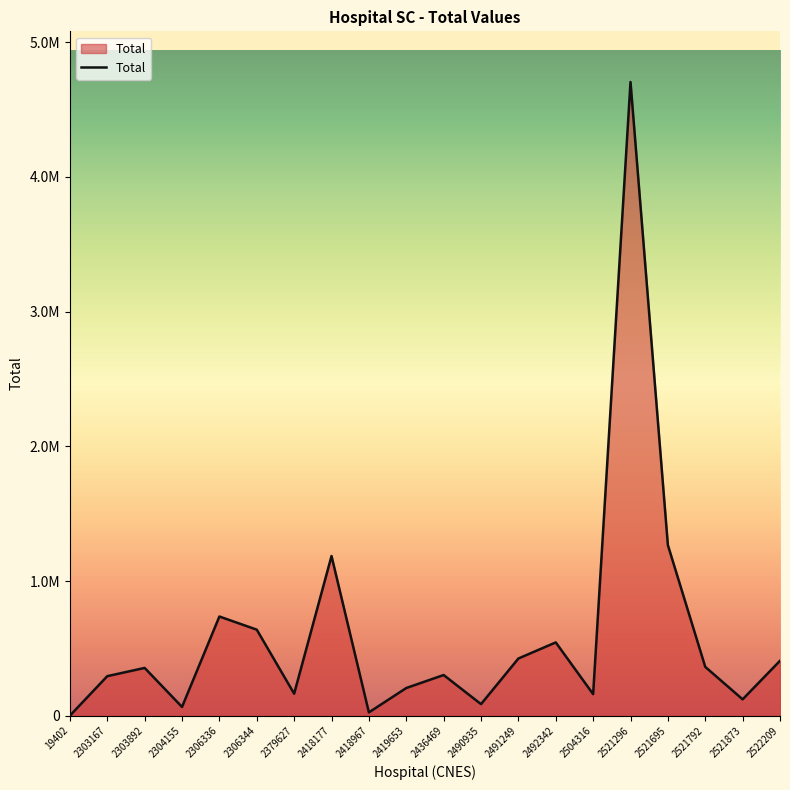

What is the change in value from 2419653 to 2436469?

+96396.7